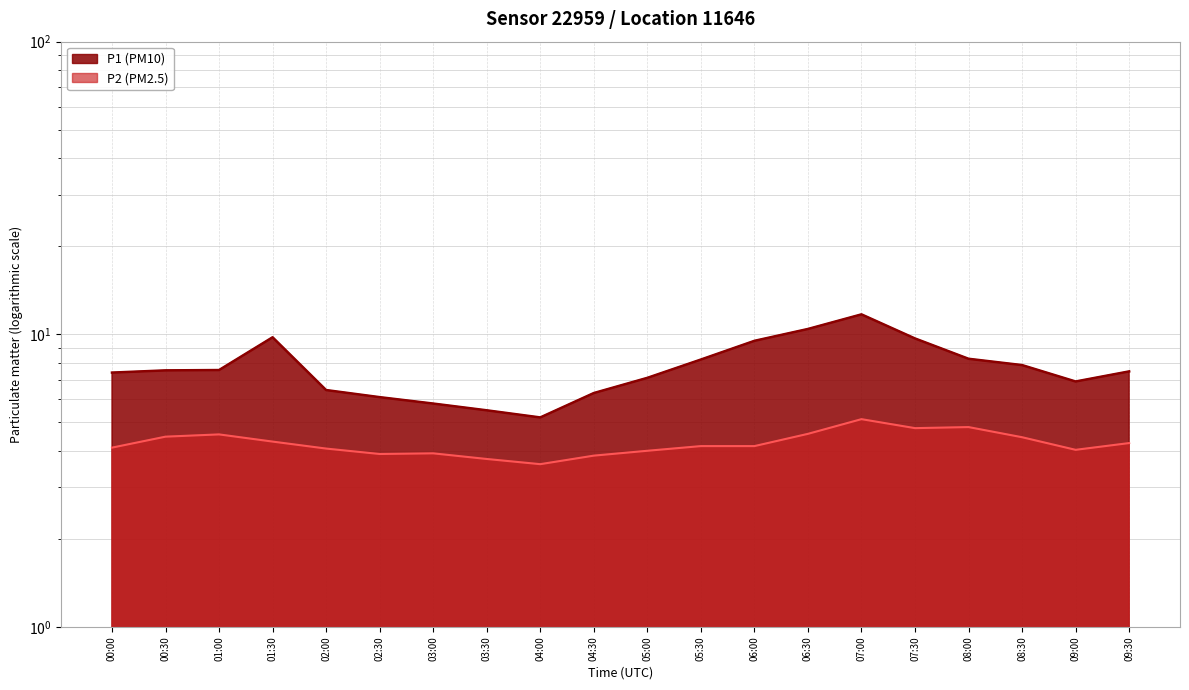

What is the difference between the maximum and minimum values in the P1 series?

6.5